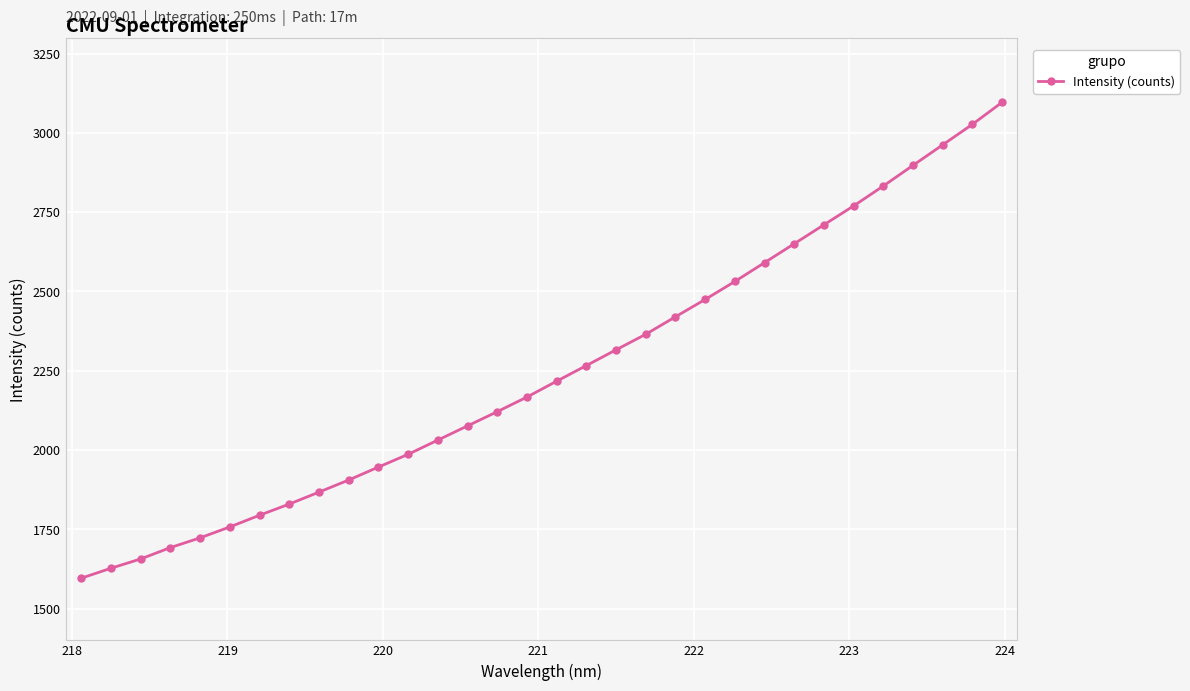

What is the average value?

2247.2